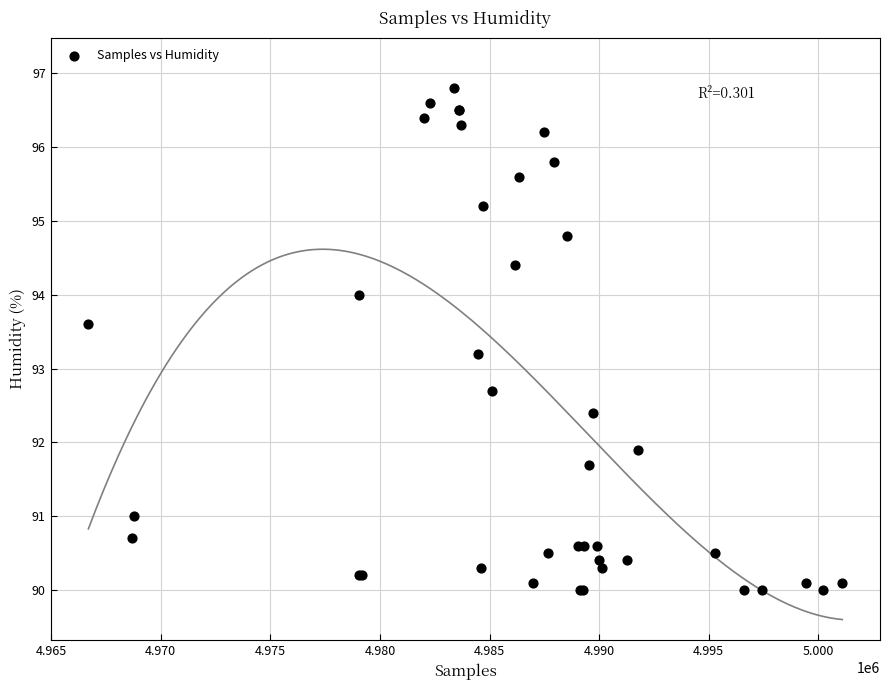

What Y value in the scatter plot is closest to 93?

93.2